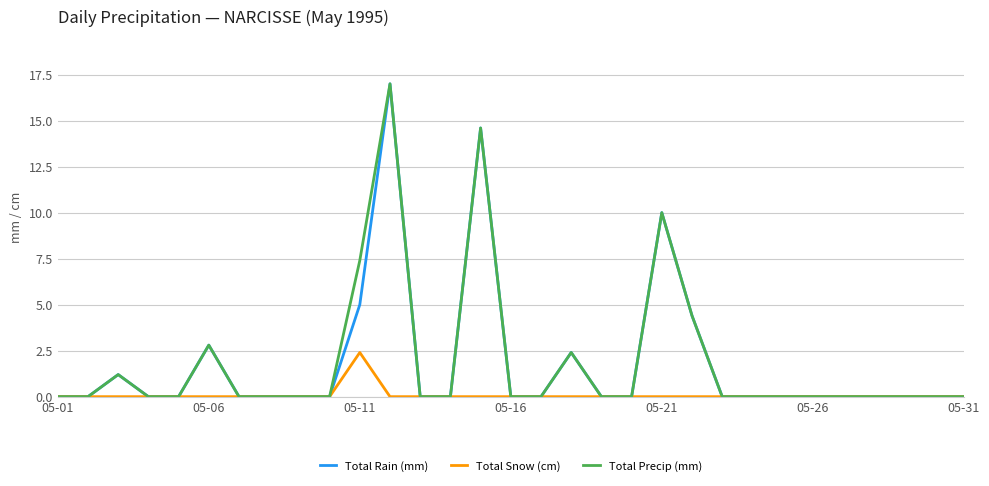

What is the highest value of the Total Precip (mm) series?

17.0